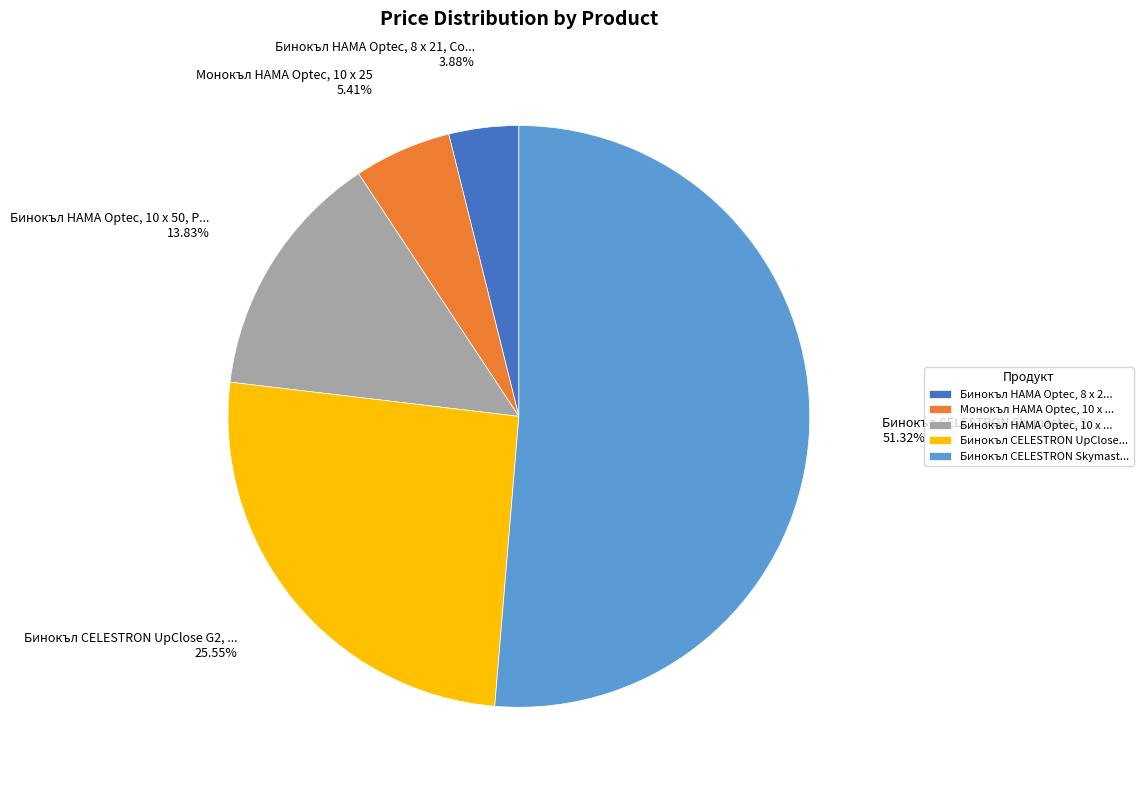

Is there a majority slice in this chart?

Yes